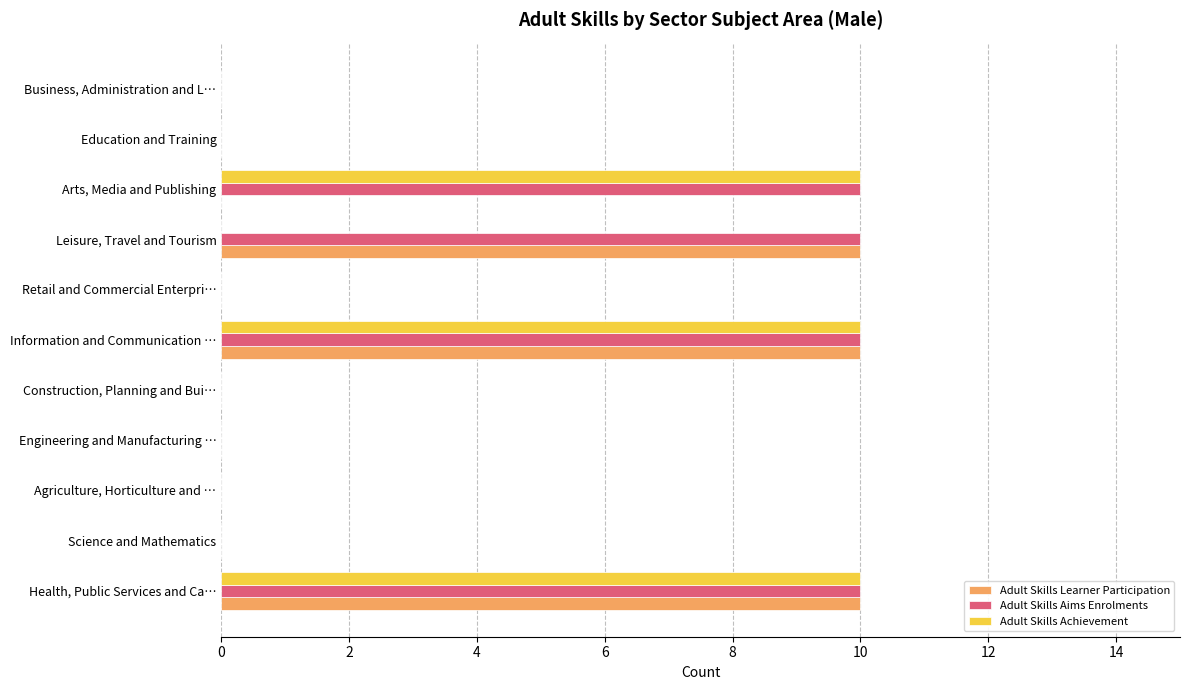

What is the average value of the Adult Skills Learner Participation series?

3